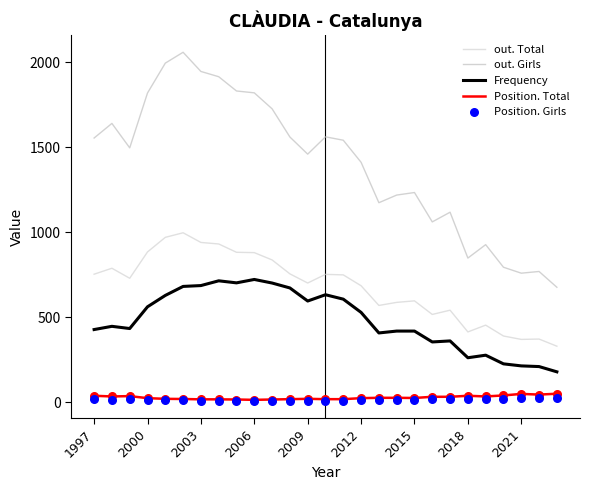

What are all the series names shown in the legend?

out. Total, out. Girls, Frequency, Position. Total, Position. Girls